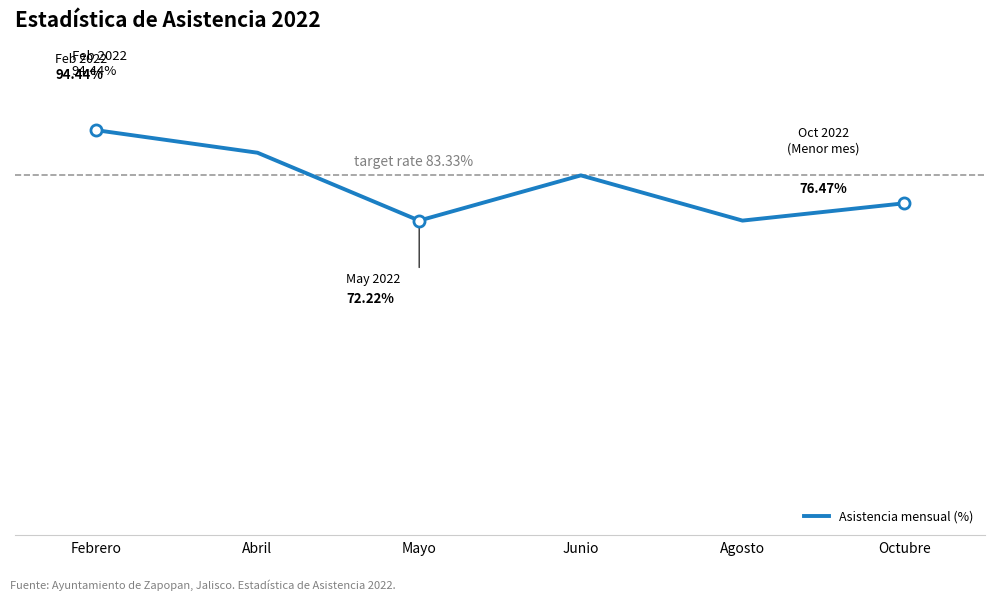

At which label is the value closest to 83?

Junio